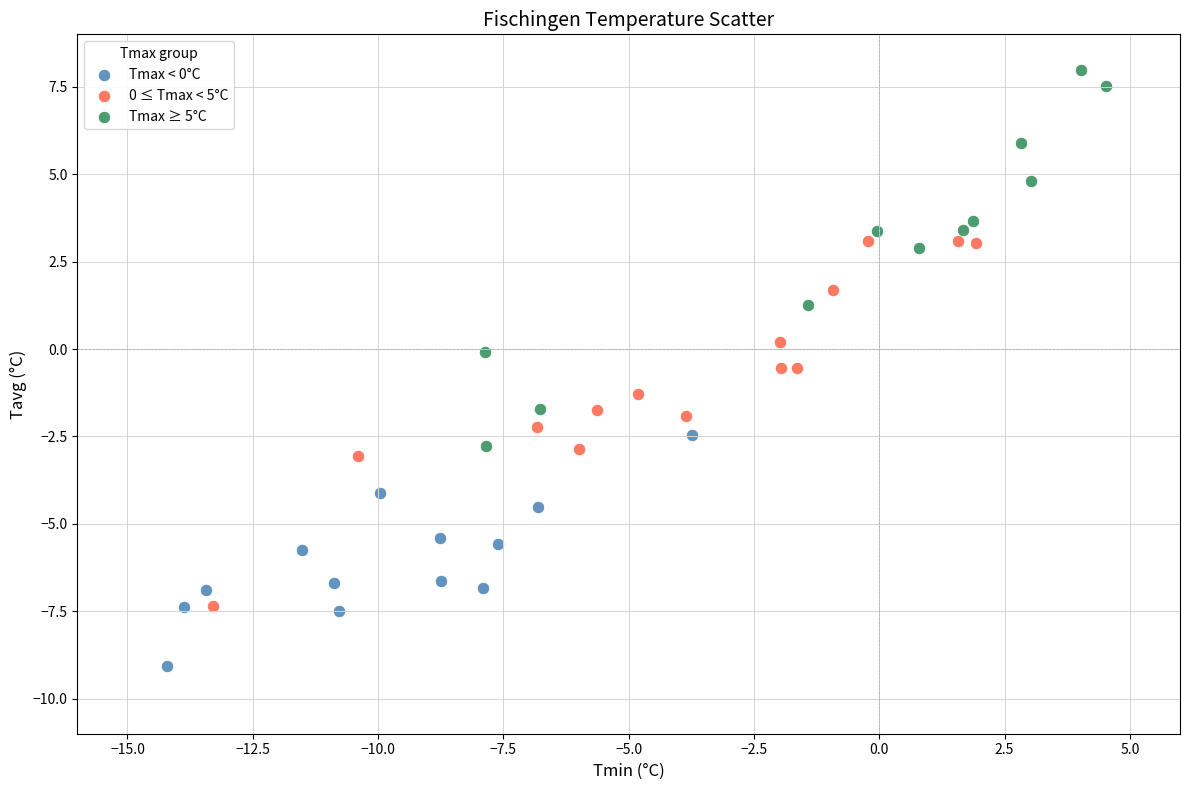

Which series contains the lowest Y value?

Tmax < 0°C